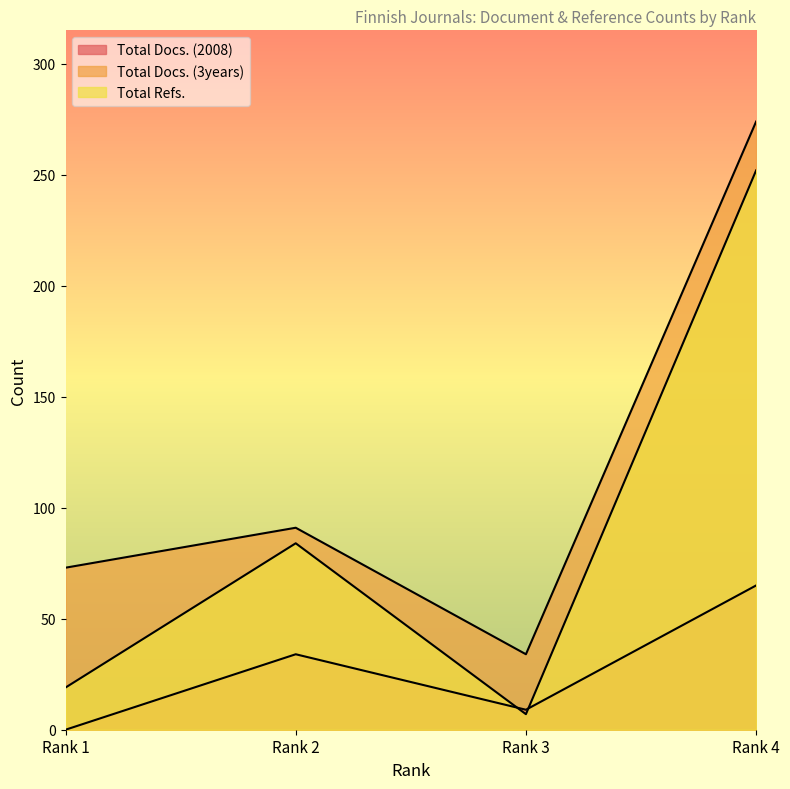

At how many categories does at least one series exceed 68?

3